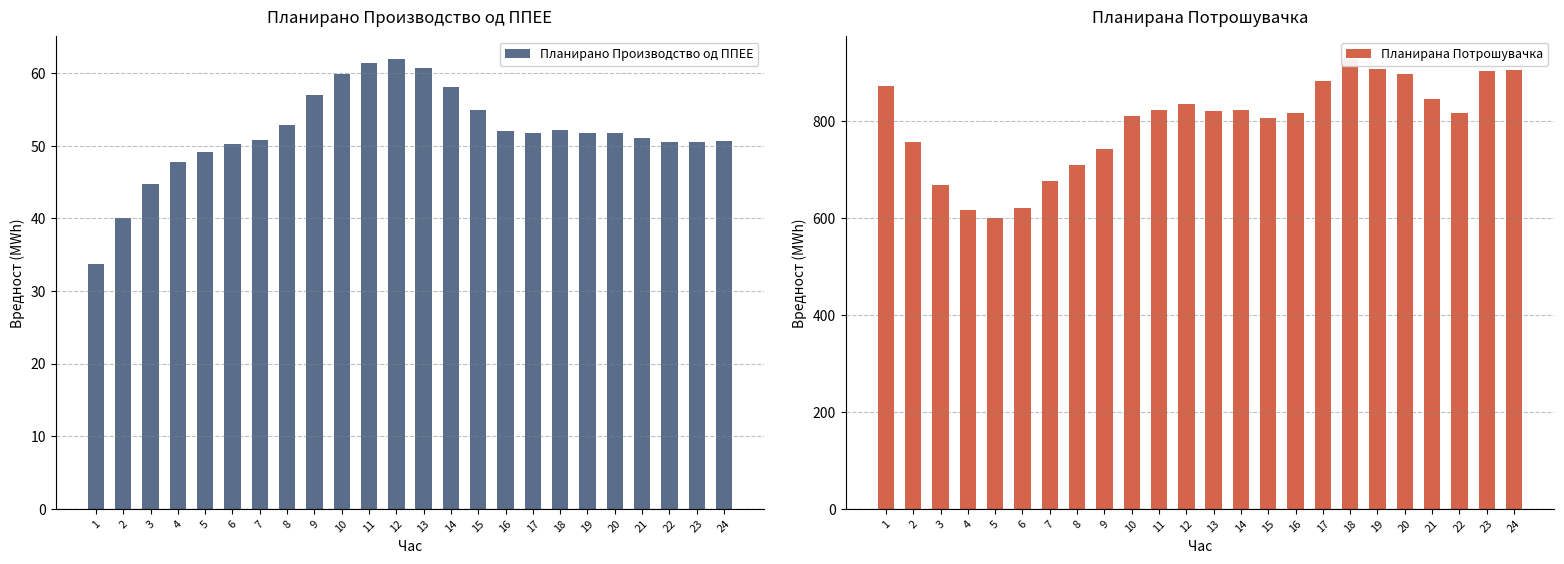

At 7, list the series in order from largest to smallest.

Планирана Потрошувачка, Планирано Производство од ППЕЕ